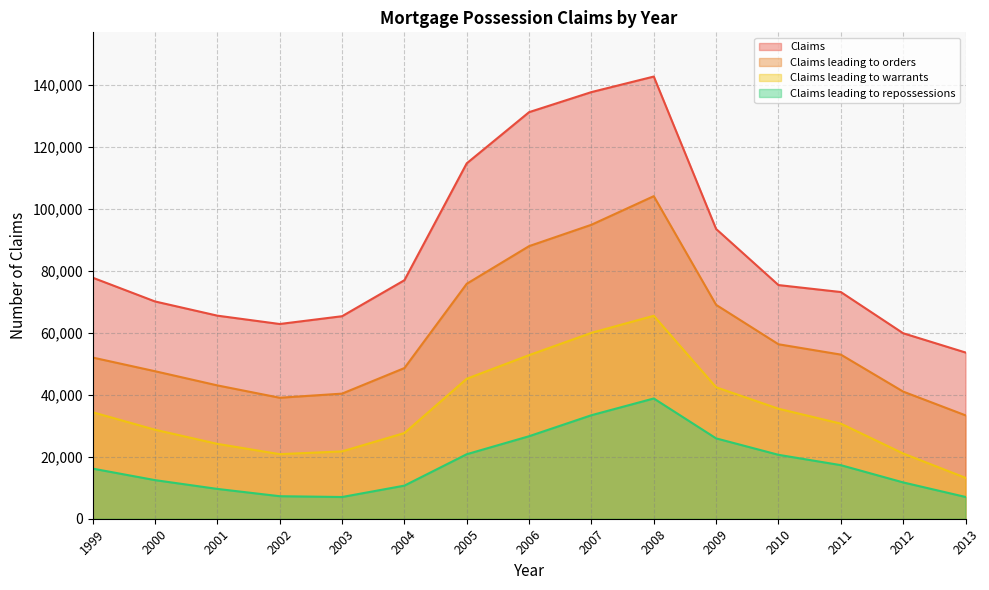

True or false: Claims leading to warrants and Claims leading to orders intersect in this chart.

False